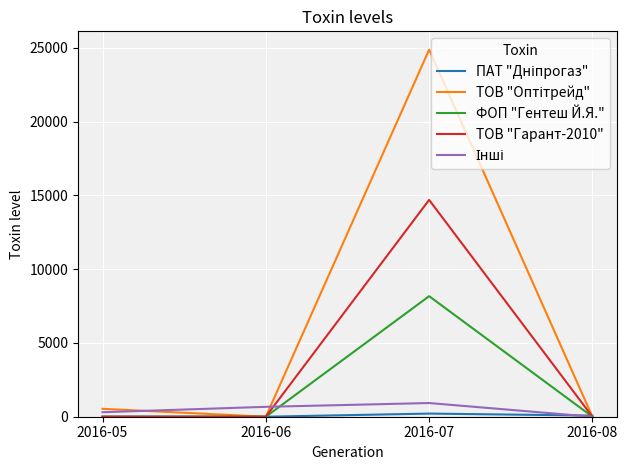

The value of ФОП "Гентеш Й.Я." at 2016-07 is 1676.2. True or false?

False